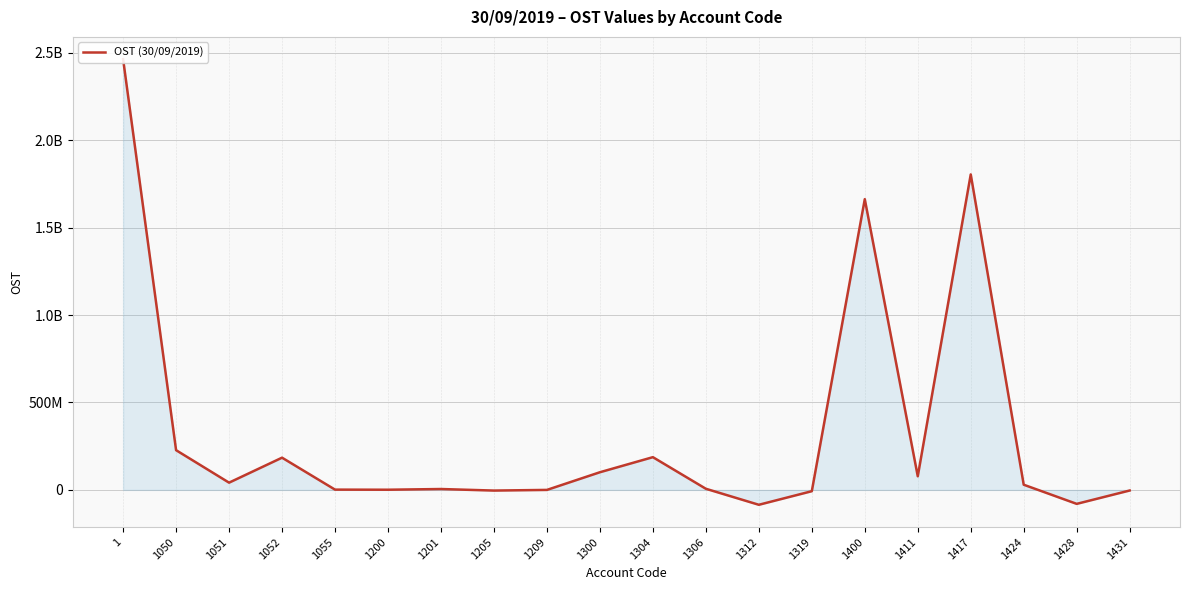

What is the smallest value displayed?

-85181026